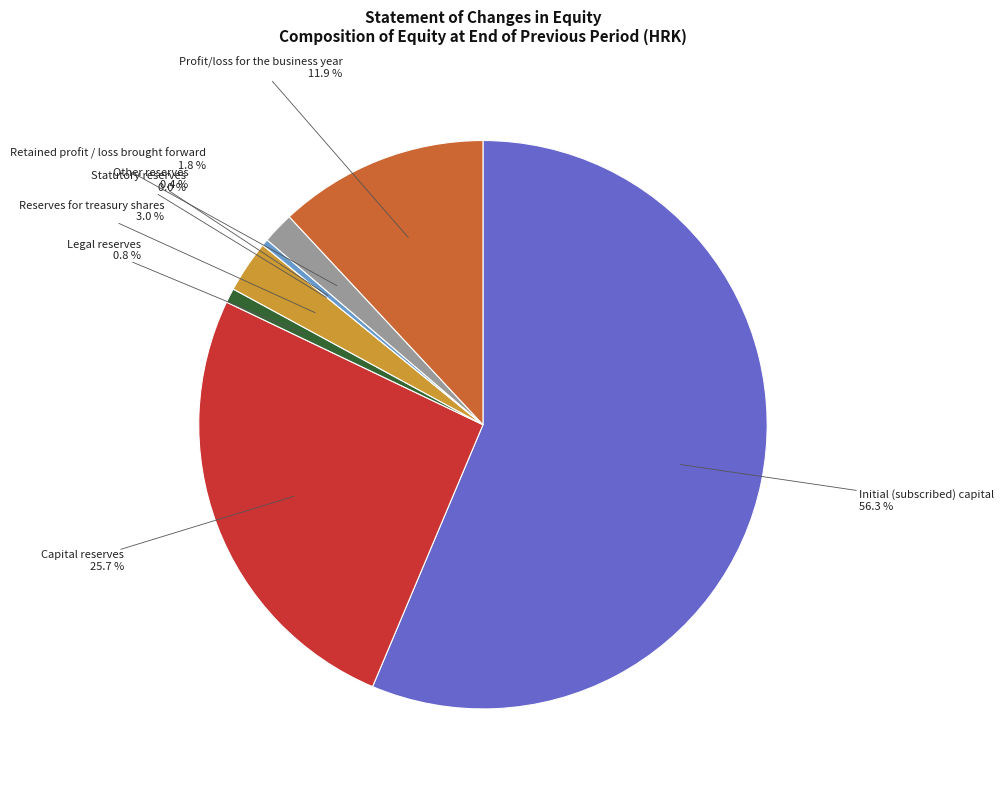

Which slice is the smallest?

Statutory reserves